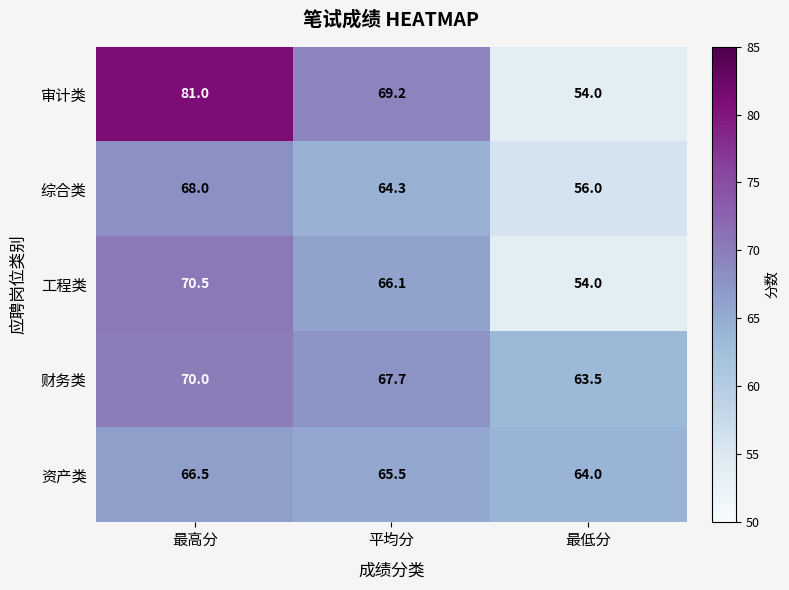

List the series in order of their peak value, highest first.

审计类, 工程类, 财务类, 综合类, 资产类